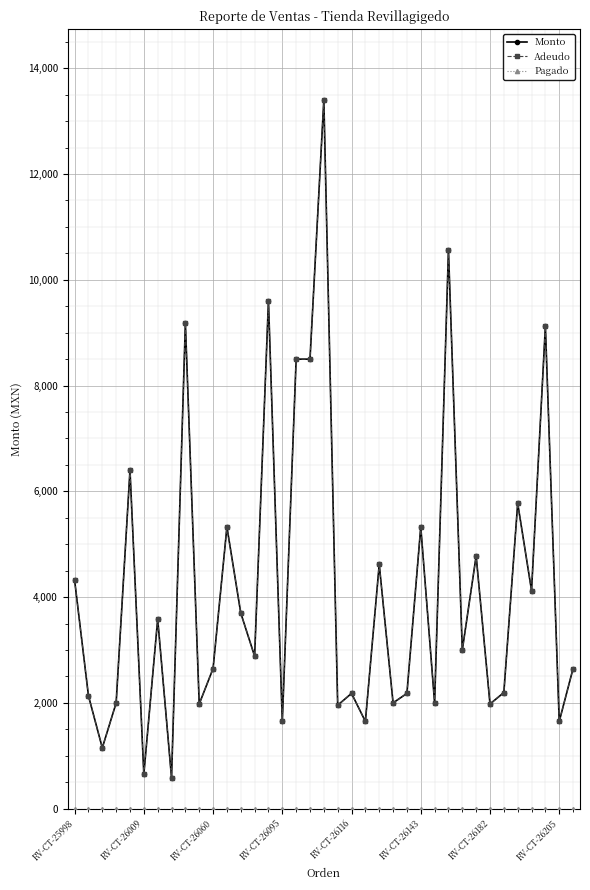

Rank the series by their maximum value, from lowest to highest.

Pagado, Monto, Adeudo